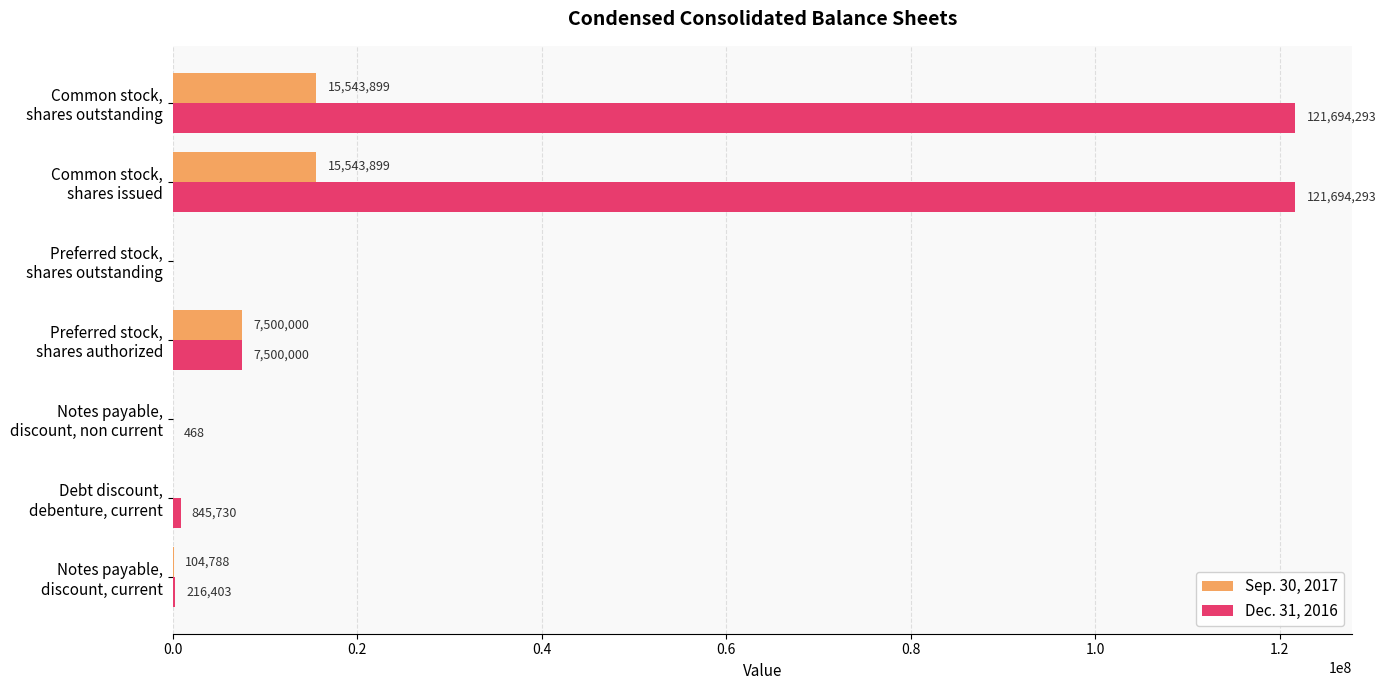

Which series has the largest total across all categories?

Dec. 31, 2016